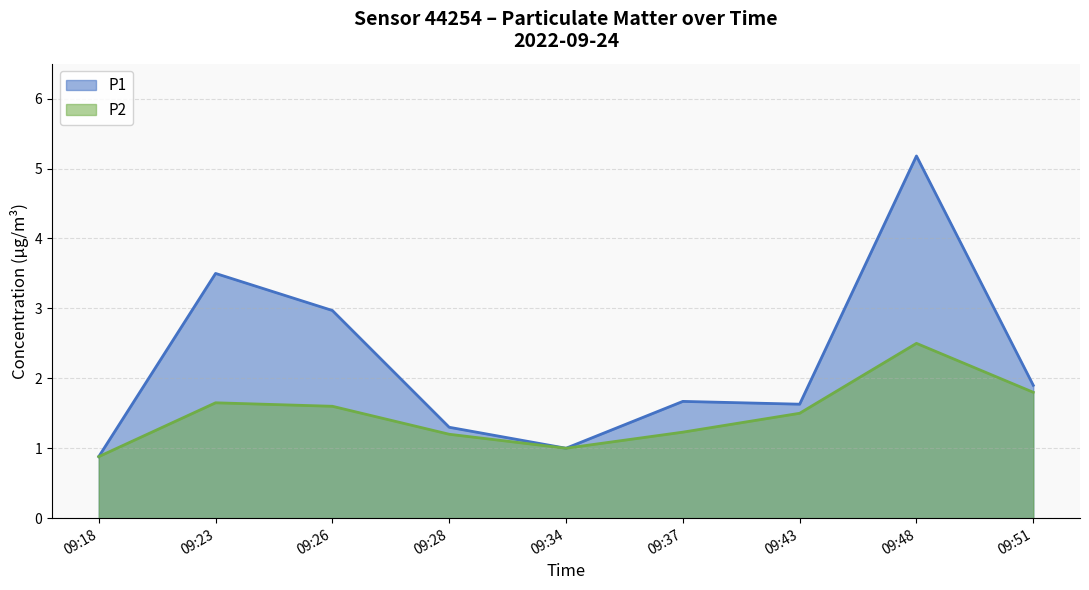

True or false: P1 and P2 cross at least once.

False